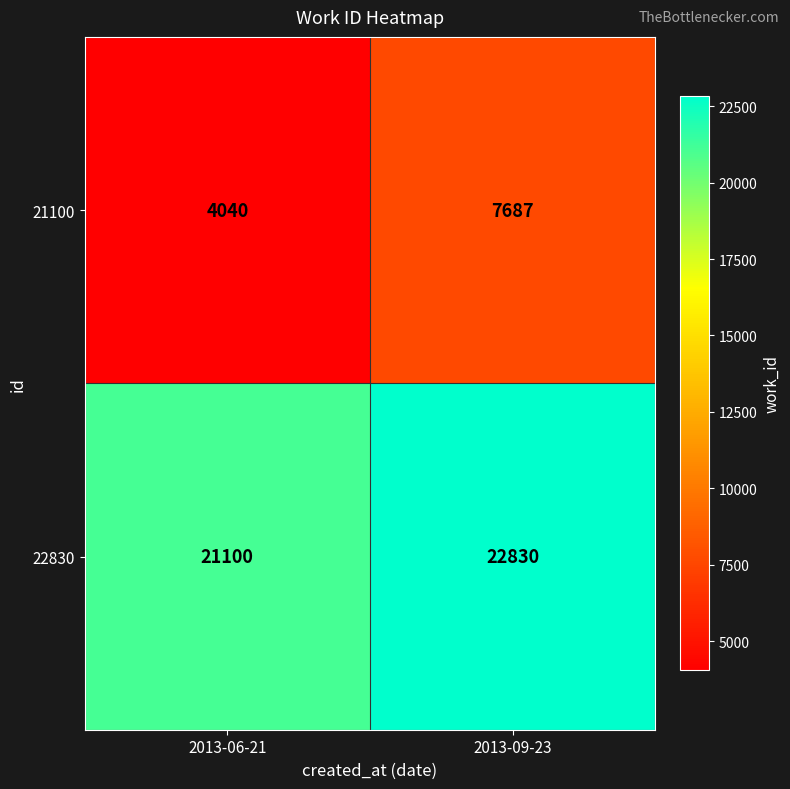

At how many categories does at least one series exceed 15886?

2